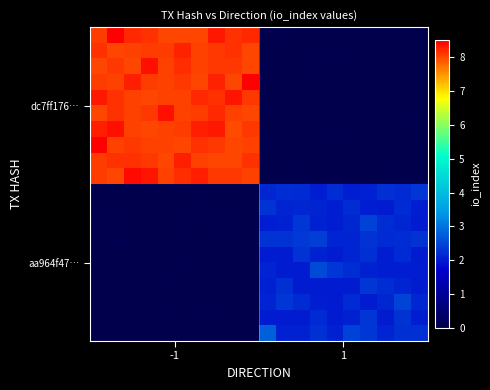

How many distinct data groups are displayed?

20